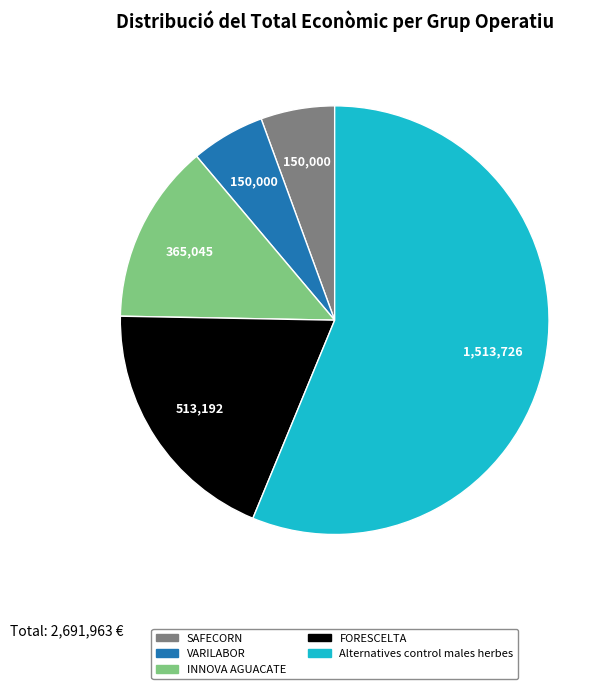

The SAFECORN slice represents 6% of the pie. True or false?

True